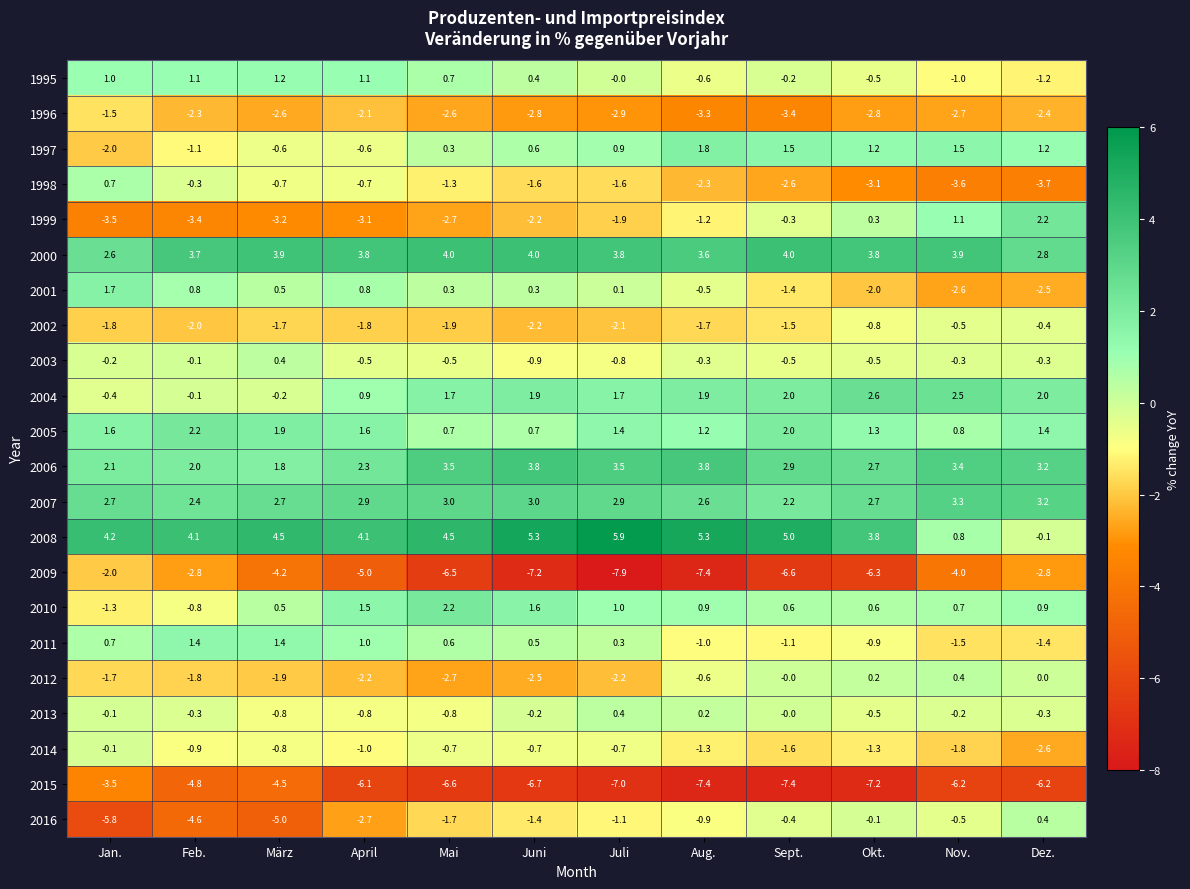

True or false: 2015 has a value of -4.8 at Feb..

True